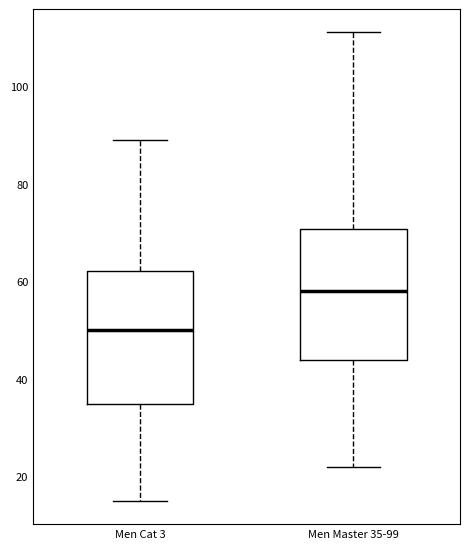

Where is the lower edge of the box for Men Master 35-99 on the y-axis? The values are not printed on the chart, so give them approximately, as read against the axis.

44